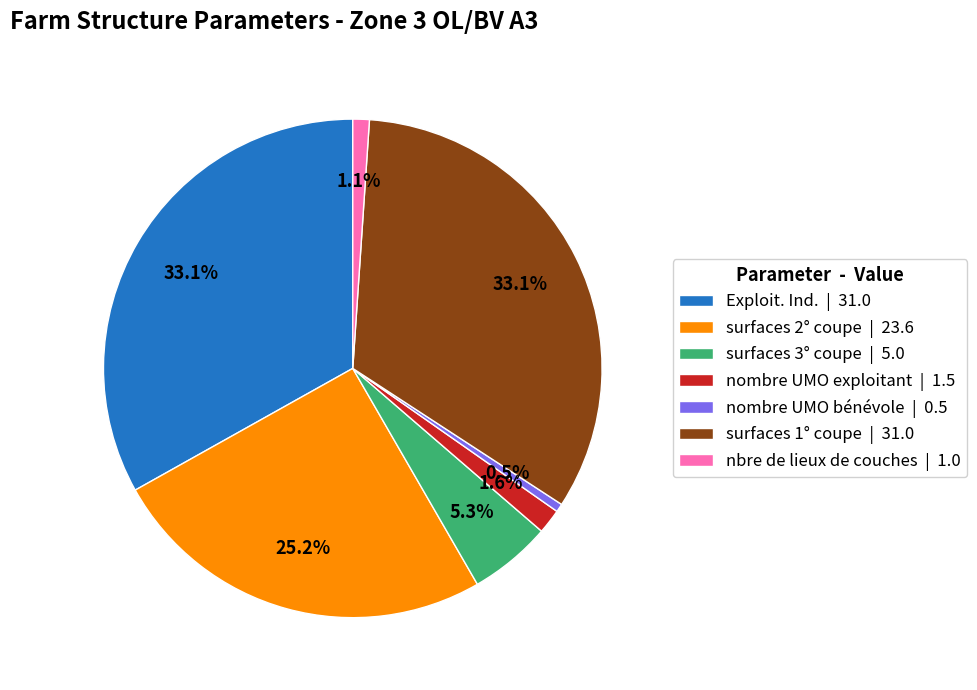

Count the number of slices in the pie.

7